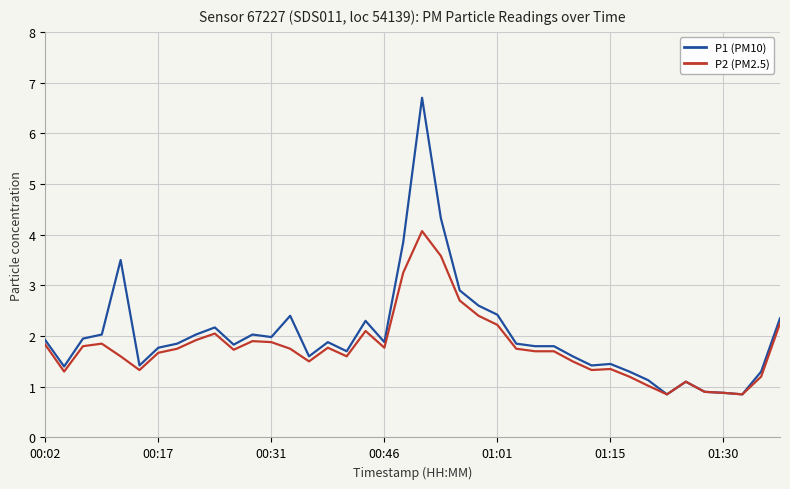

List the series in order of their peak value, highest first.

P1 (PM10), P2 (PM2.5)